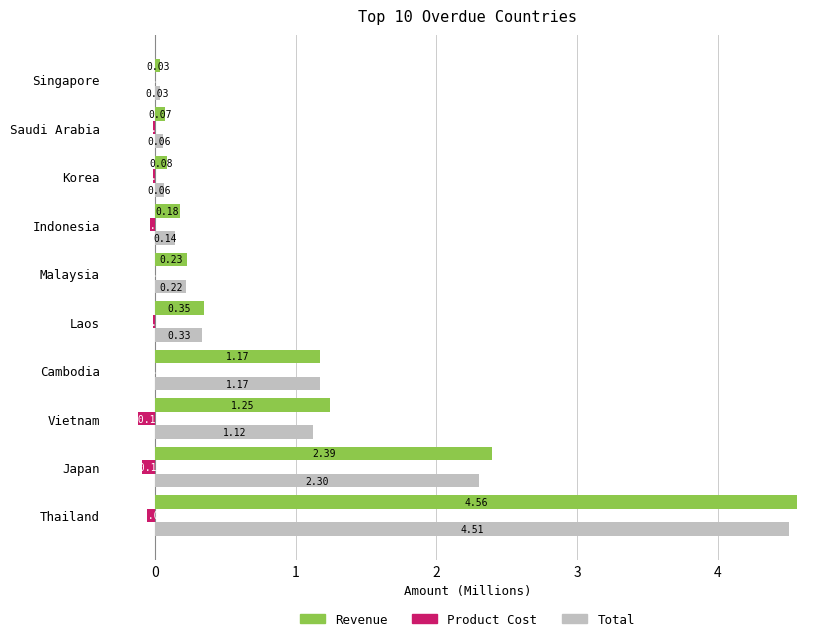

What are all the series names shown in the legend?

Revenue, Product Cost, Total